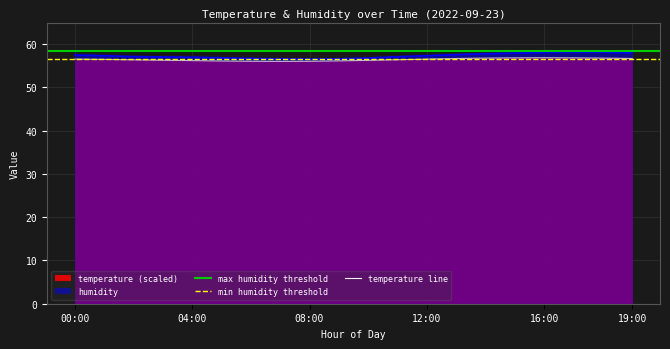

Does the chart have visible grid lines?

Yes